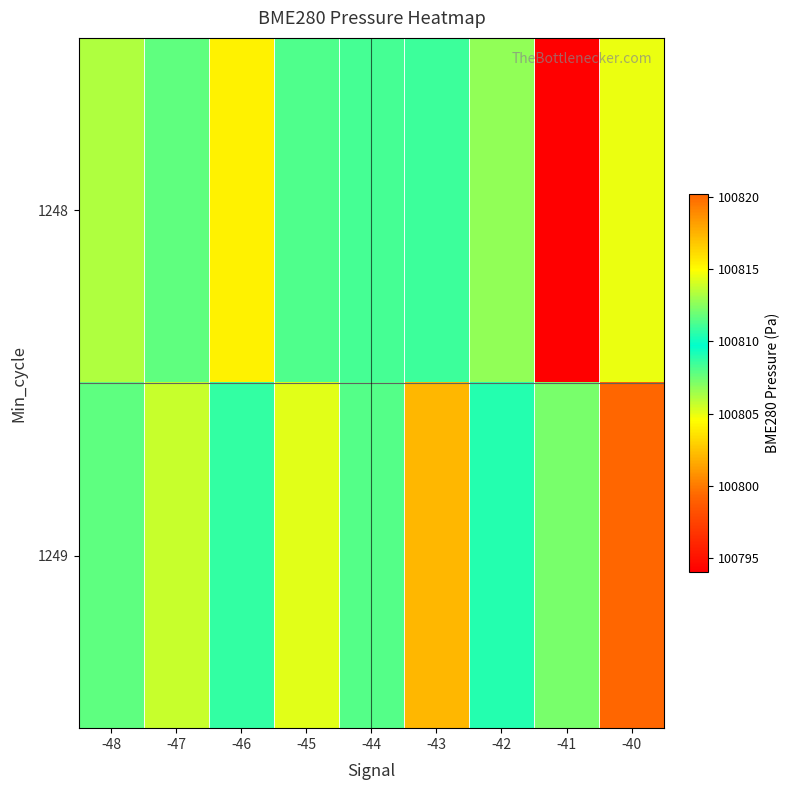

Reading right to left, extract all data points from this chart.

1248: -40=100814.5	-41=100794.1	-42=100806.8	-43=100808.5	-44=100811.2	-45=100811.3	-46=100804.1	-47=100807.8	-48=100806.2
1249: -40=100820.2	-41=100807.3	-42=100809.0	-43=100817.4	-44=100811.4	-45=100814.3	-46=100808.7	-47=100813.8	-48=100811.6